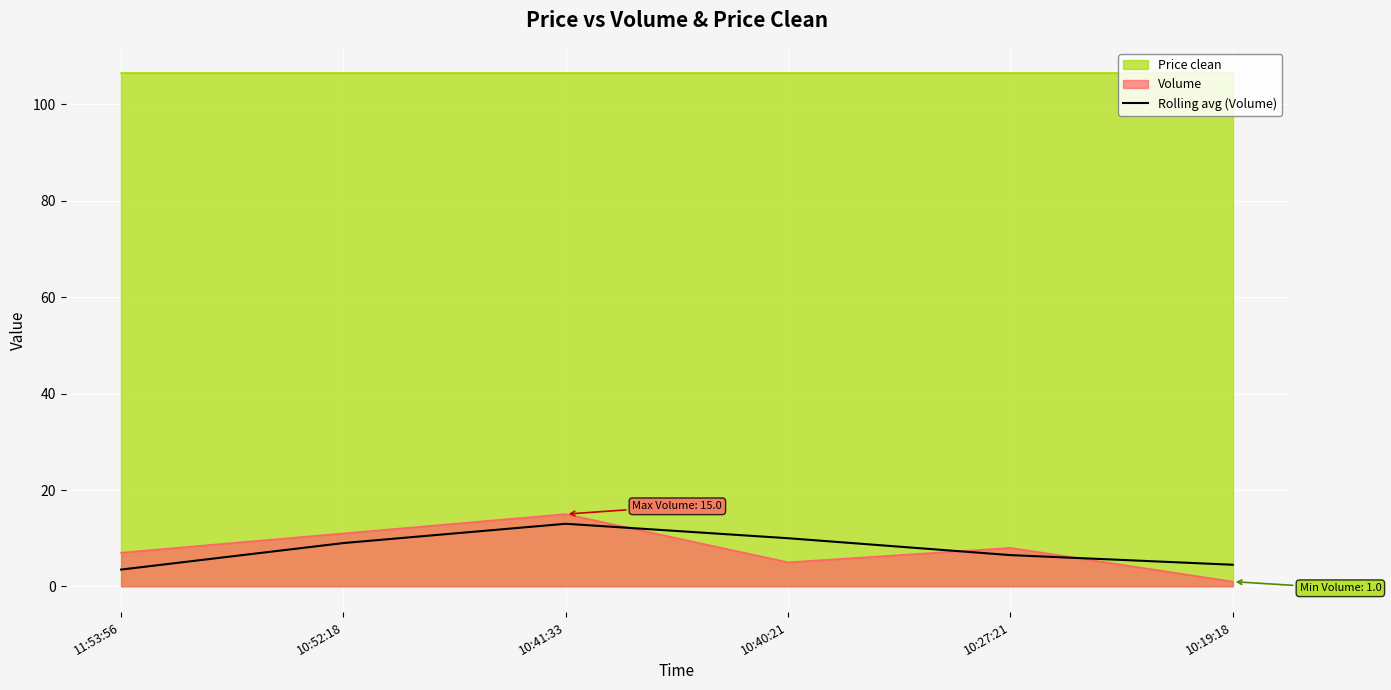

What value does the data have at 11:53:56?

3.5